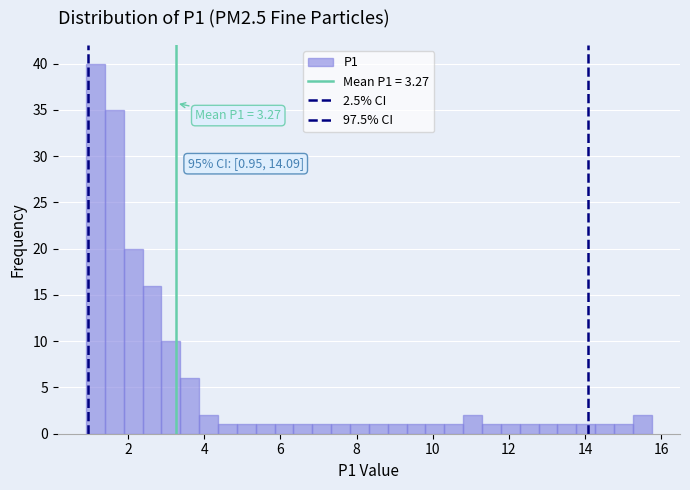

Read against the x-axis, roughly where is the centre of the tallest bar?

1.2